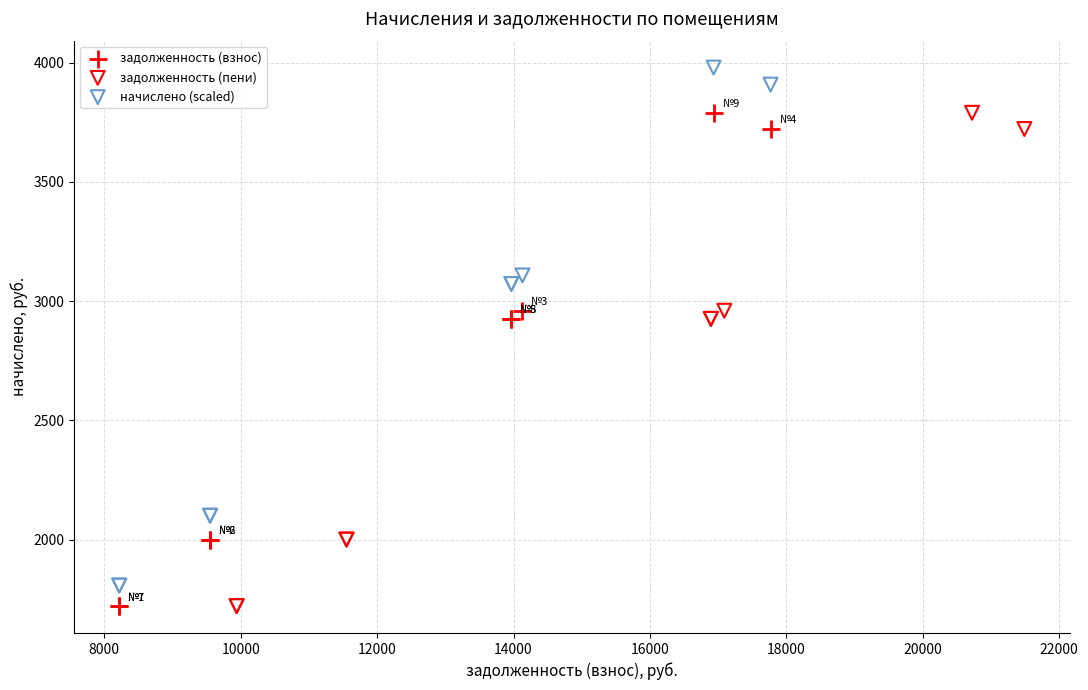

Which series contains the highest Y value?

начислено (scaled)